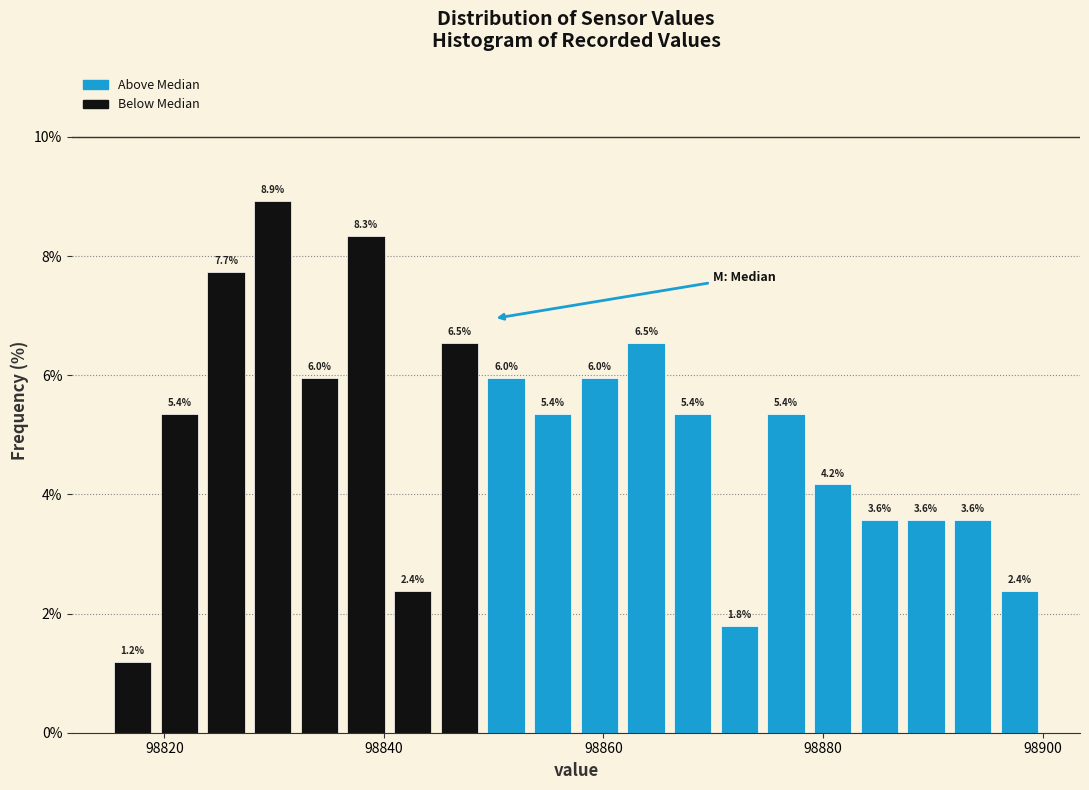

Read against the x-axis, roughly where is the centre of the tallest bar?

98830